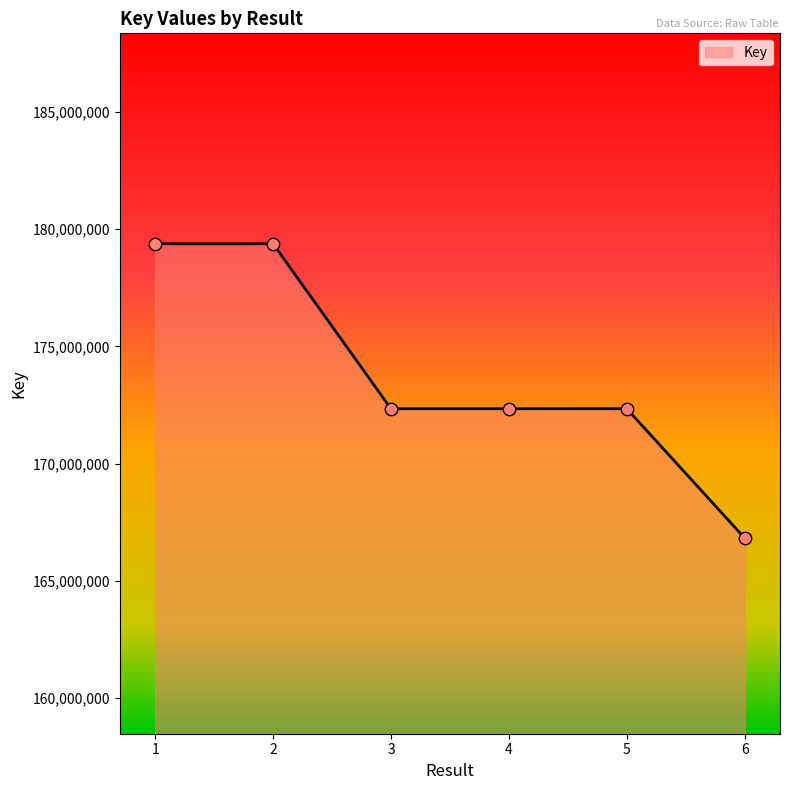

What is the ratio of the value at 3 to the value at 1?

1.0